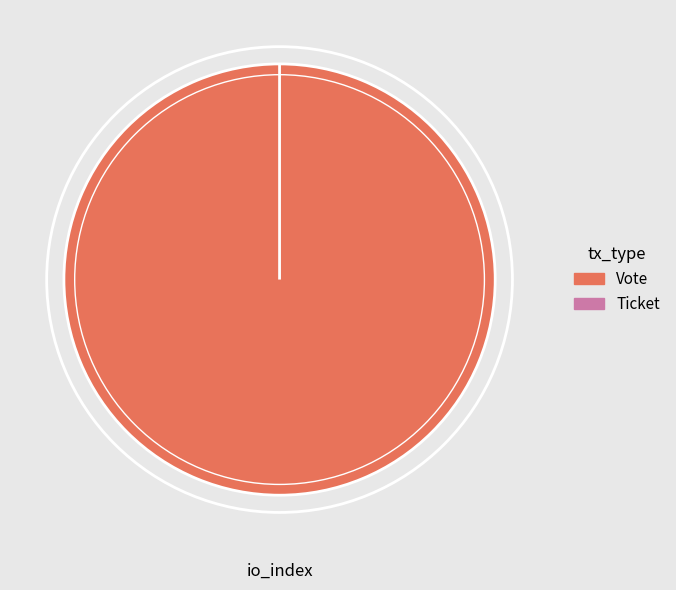

Is it true that Ticket is 1% of the pie?

False